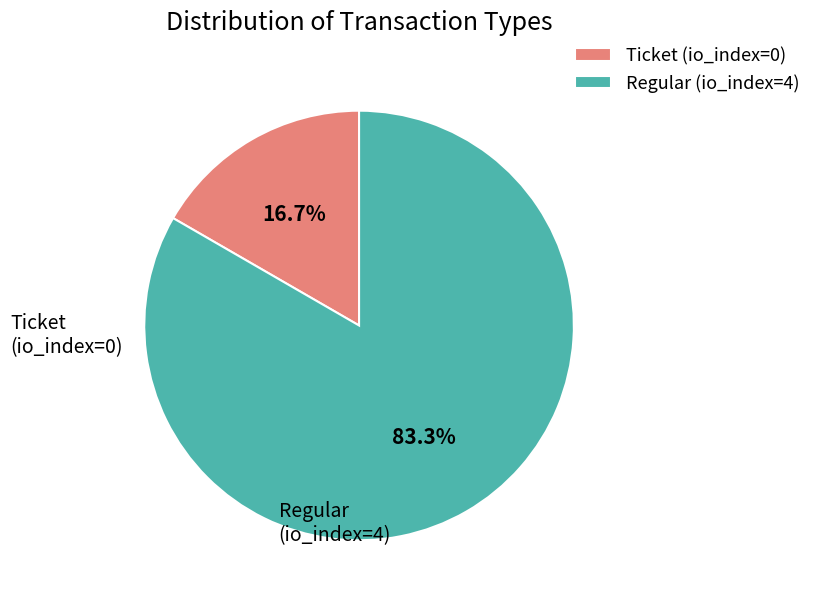

Which slice is the smallest?

Ticket (io_index=0)